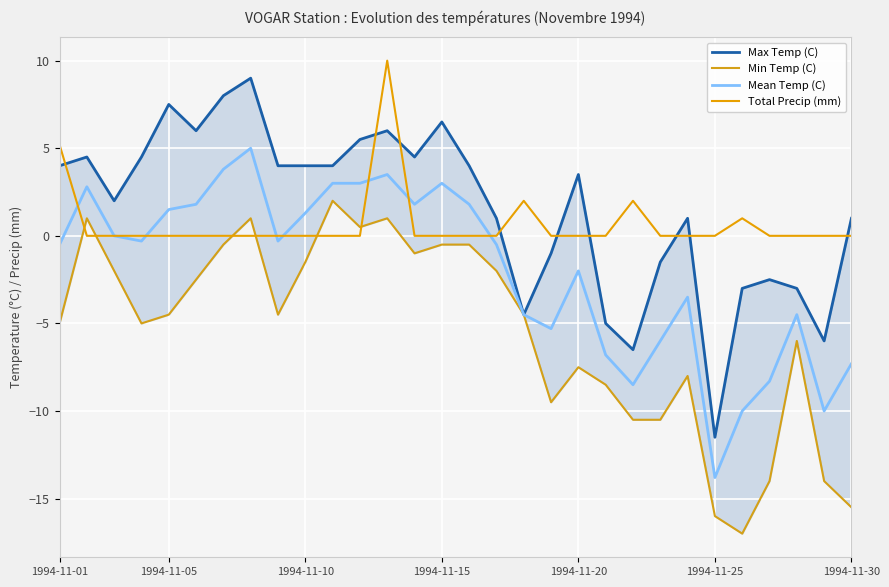

Is it true that Mean Temp (C) equals 1.5 at 1994-11-05?

True